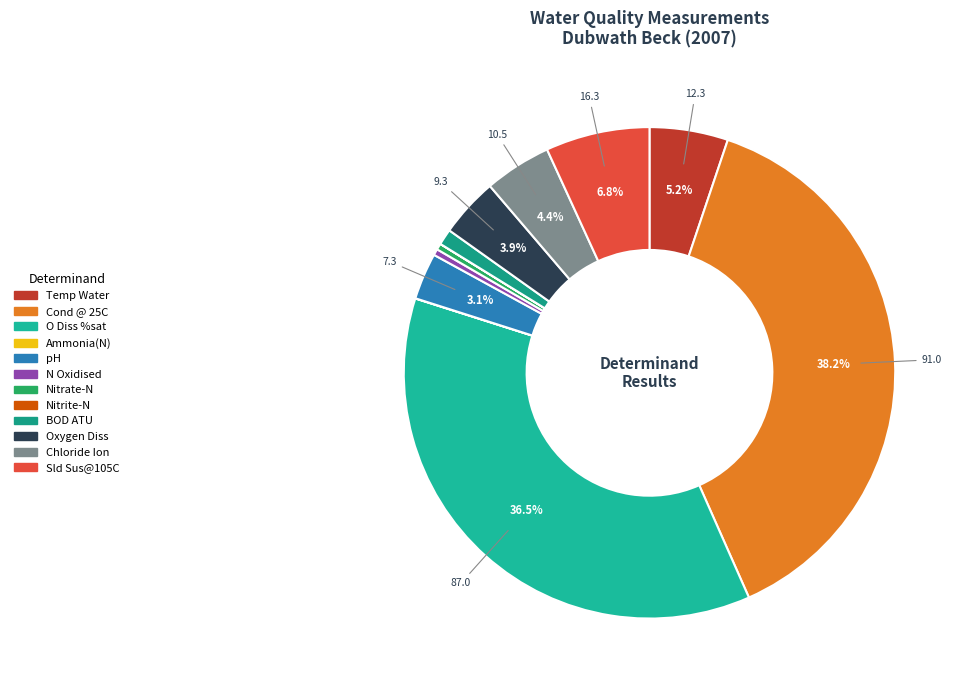

To the nearest percent, what is the difference between the Sld Sus@105C and Temp Water slice percentages?

2%